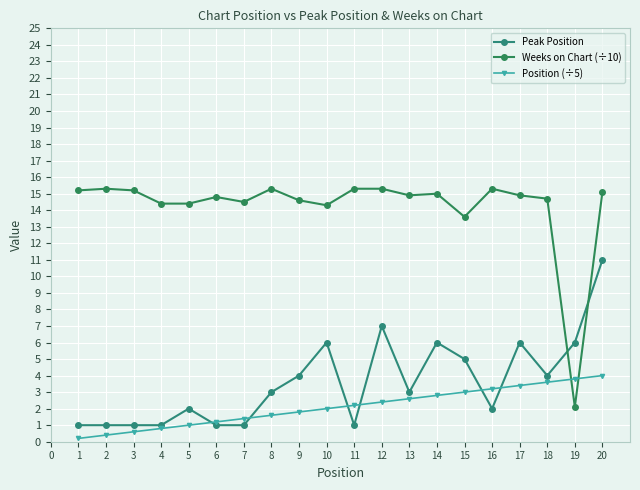

What is the value of the Position (÷5) point at the 14th from the left?

2.8